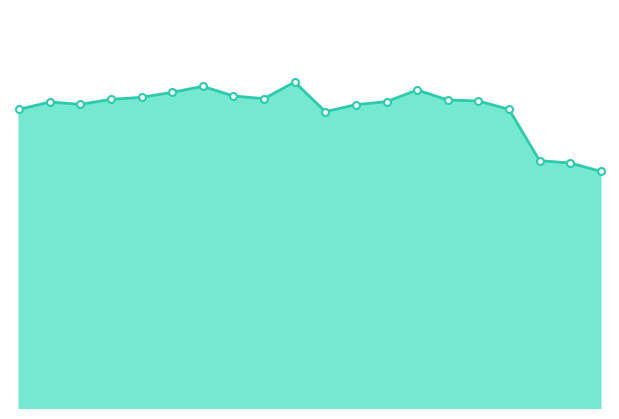

How many points are higher than both their immediate neighbors (excluding endpoints)?

4